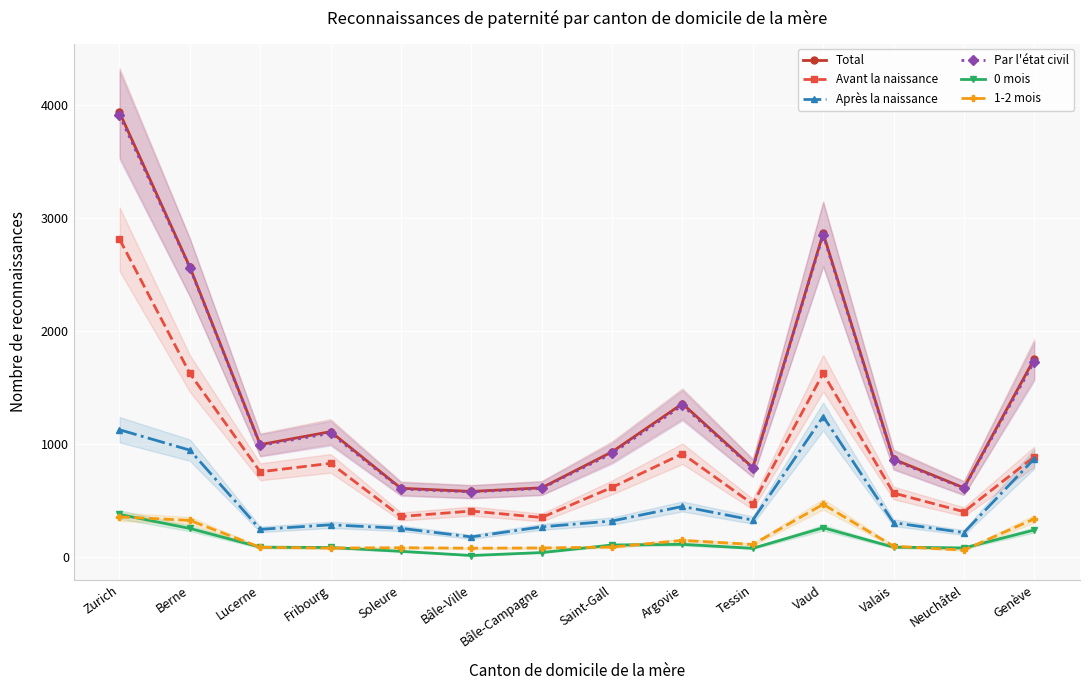

At how many categories does at least one series exceed 3376?

1